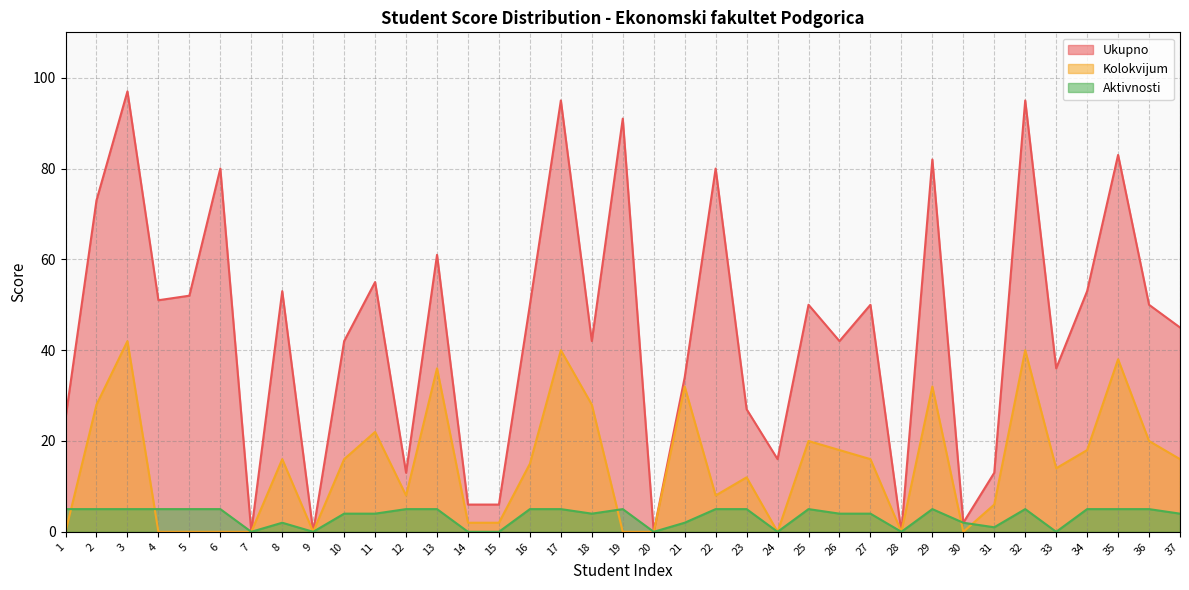

How many interior local peaks does the Ukupno series have?

13